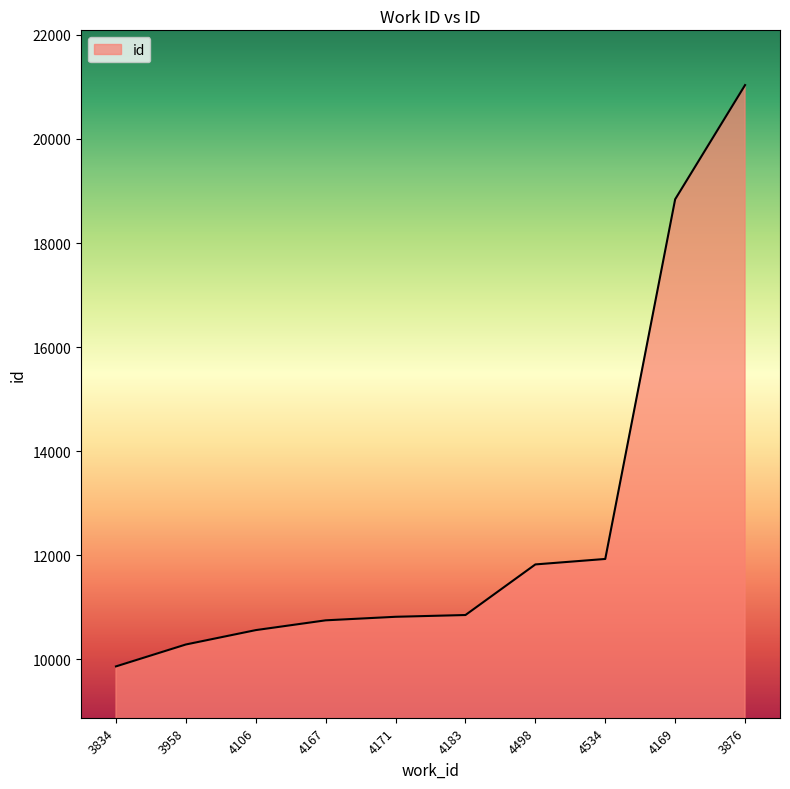

What is the sum of all values?

126770